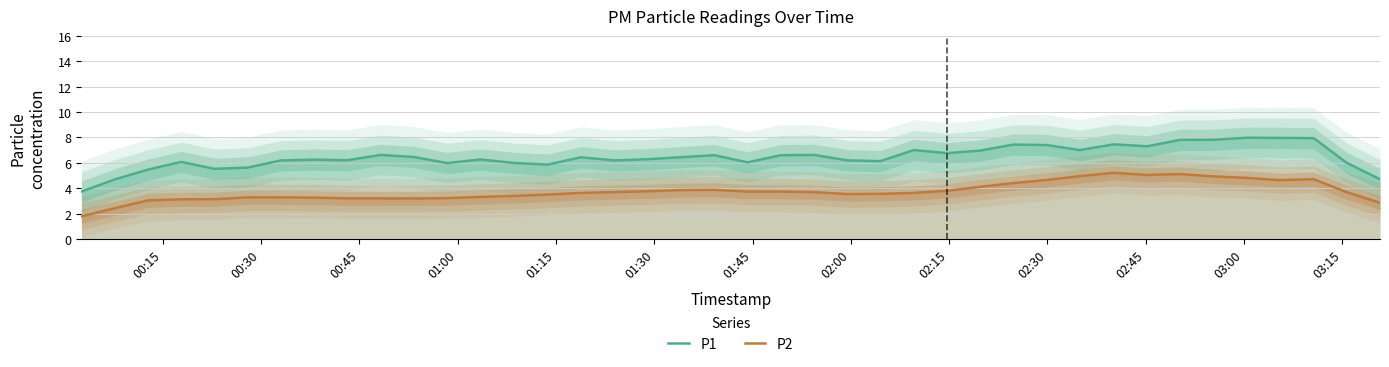

True or false: P2 and P1 intersect in this chart.

False